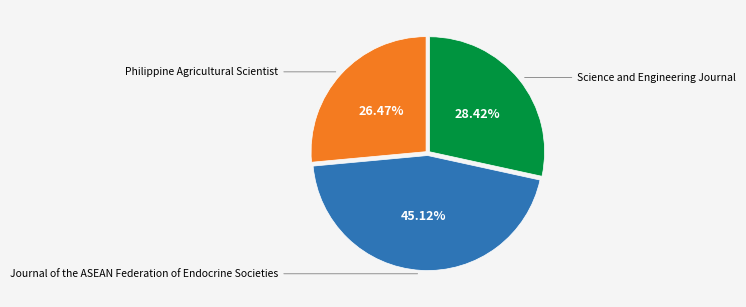

Does any single category account for the majority?

No